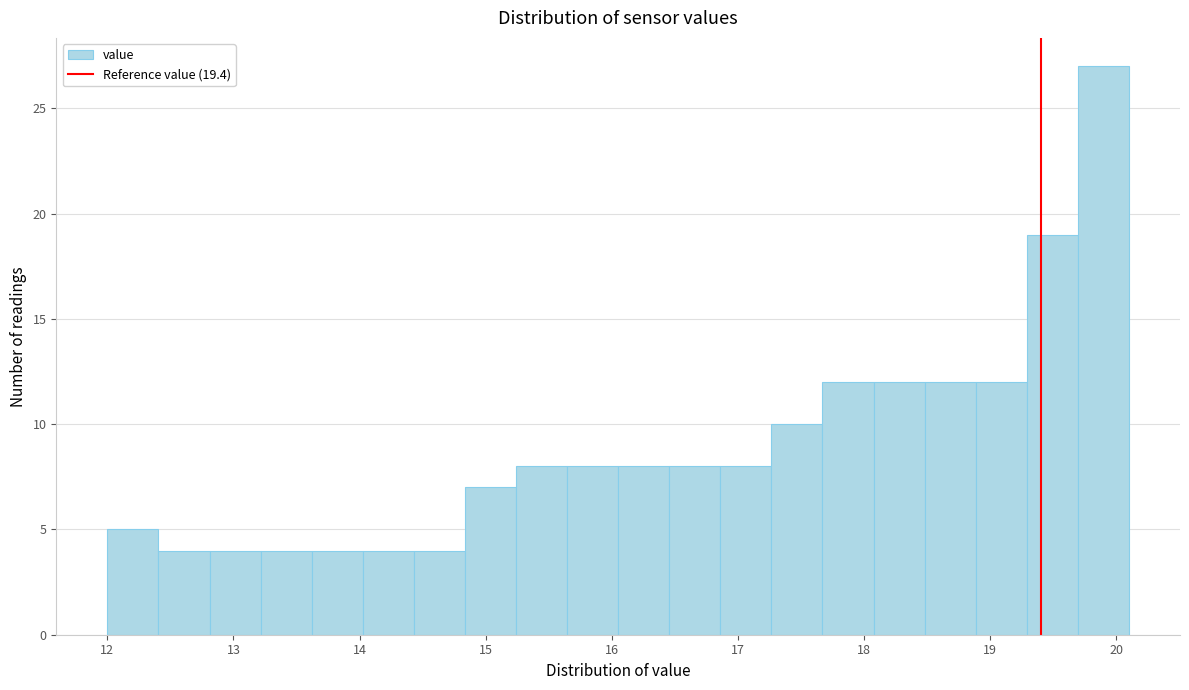

Reading left to right, transcribe this chart: for each bar, give the range it covers on the x-axis and its height. Neither the bar edges nor the heights are printed on the chart, so give them approximately, as read against the axes.

12.0 to 12.4: 5
12.4 to 12.8: 4
12.8 to 13.2: 4
13.2 to 13.6: 4
13.6 to 14.0: 4
14.0 to 14.4: 4
14.4 to 14.8: 4
14.8 to 15.2: 7
15.2 to 15.6: 8
15.6 to 16.1: 8
16.1 to 16.5: 8
16.5 to 16.9: 8
16.9 to 17.3: 8
17.3 to 17.7: 10
17.7 to 18.1: 12
18.1 to 18.5: 12
18.5 to 18.9: 12
18.9 to 19.3: 12
19.3 to 19.7: 19
19.7 to 20.1: 27